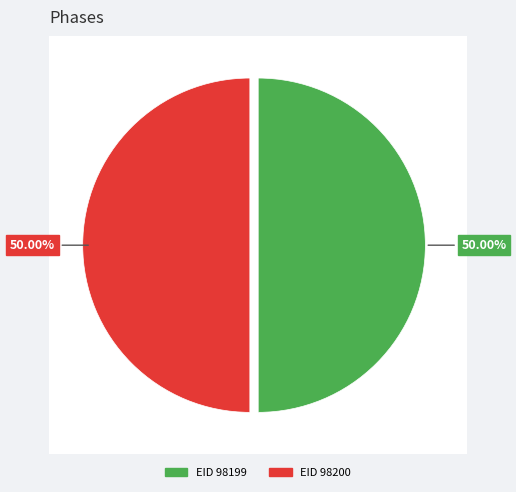

Combined, what portion of the pie is 98199 and 98200?

100.0%